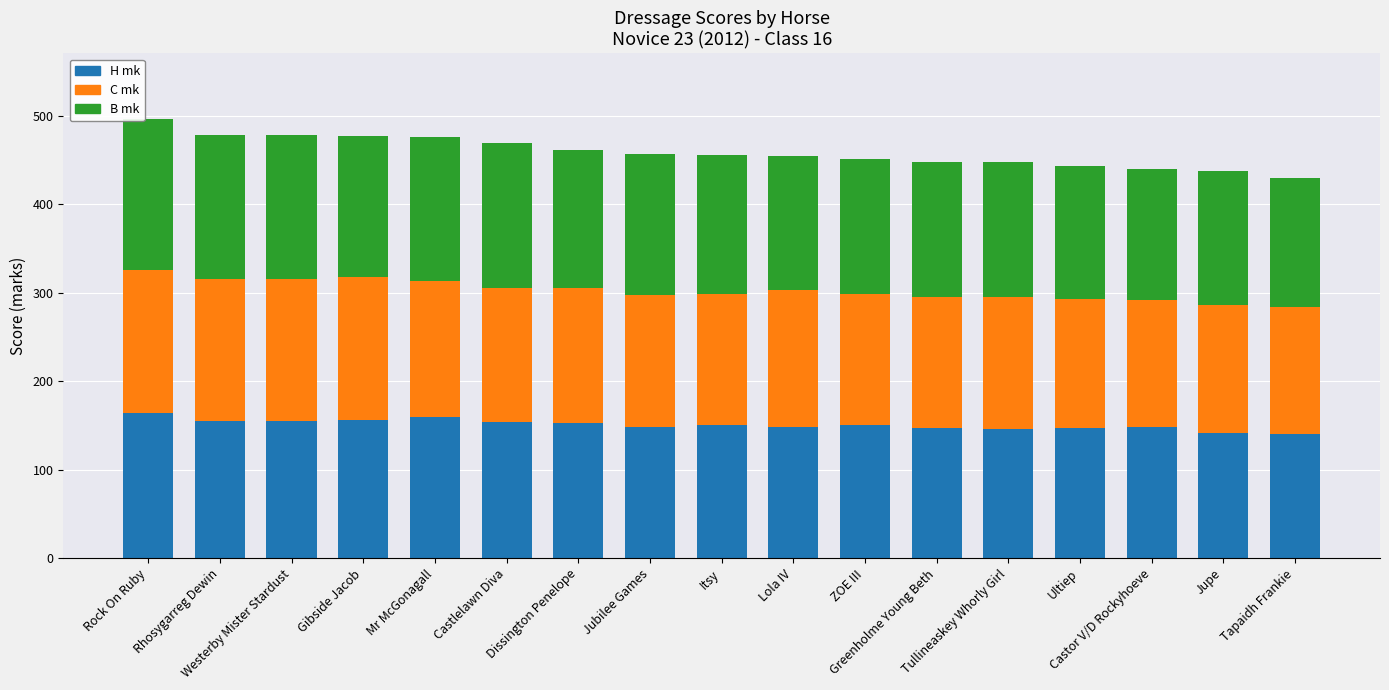

What is the highest value of the H mk series?

164.0